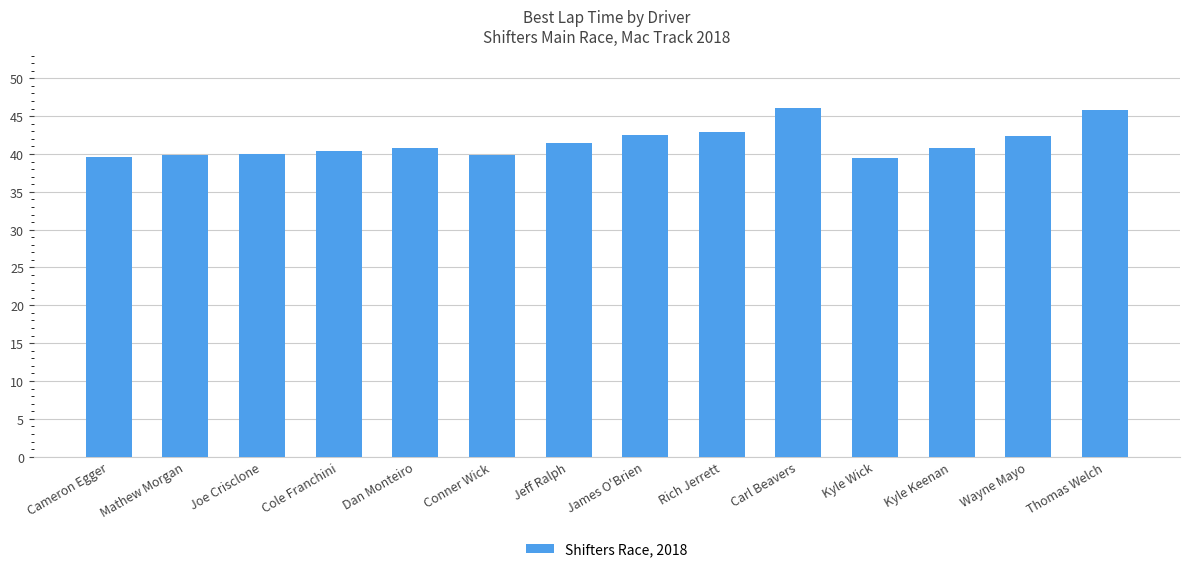

At which label does the data first exceed 40?

Cole Franchini